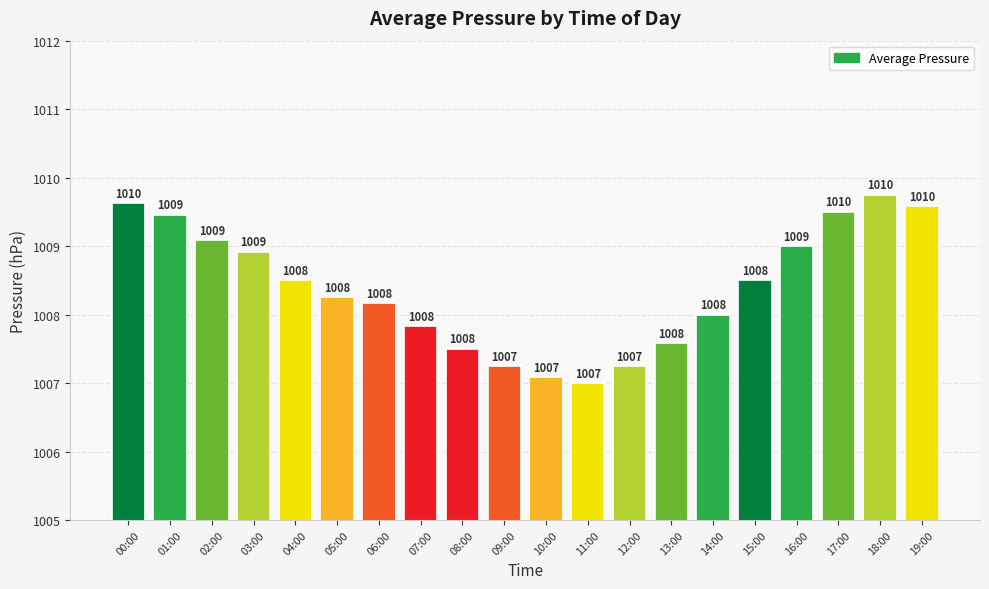

What is the sum of all values?

20167.8